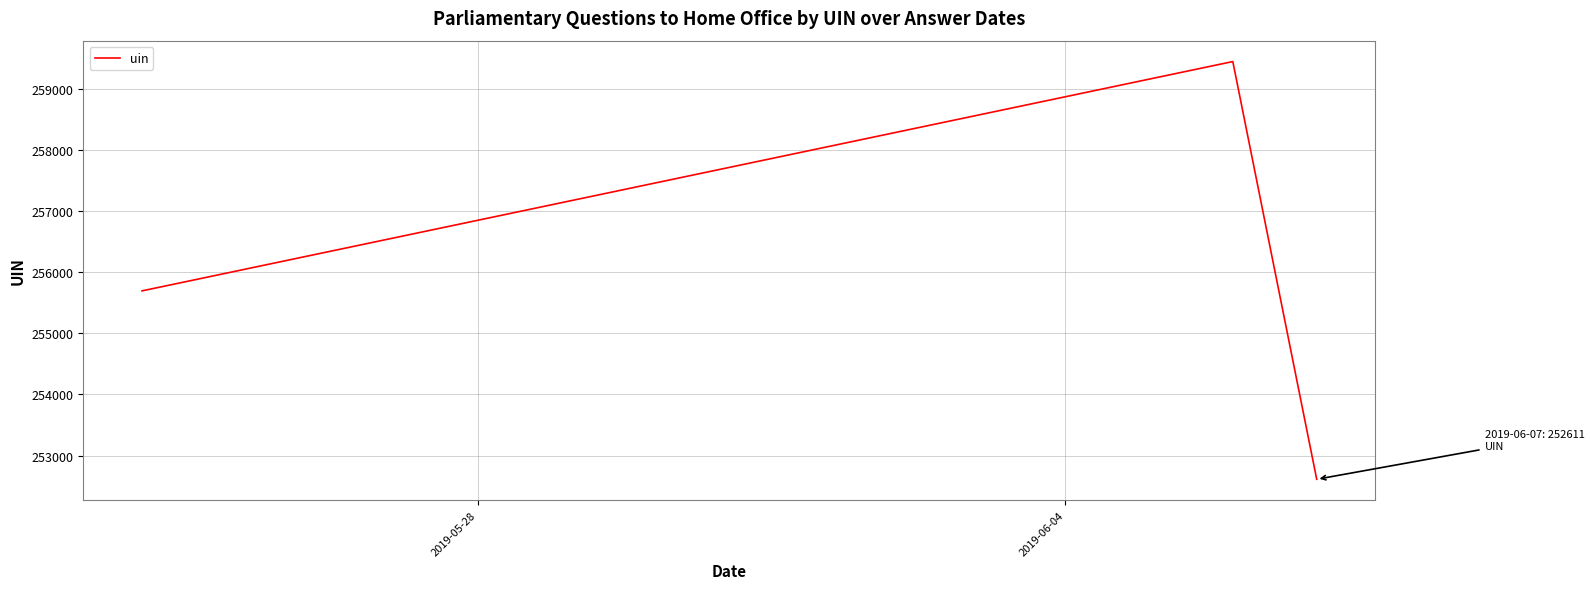

What is the maximum value shown in the chart?

259453